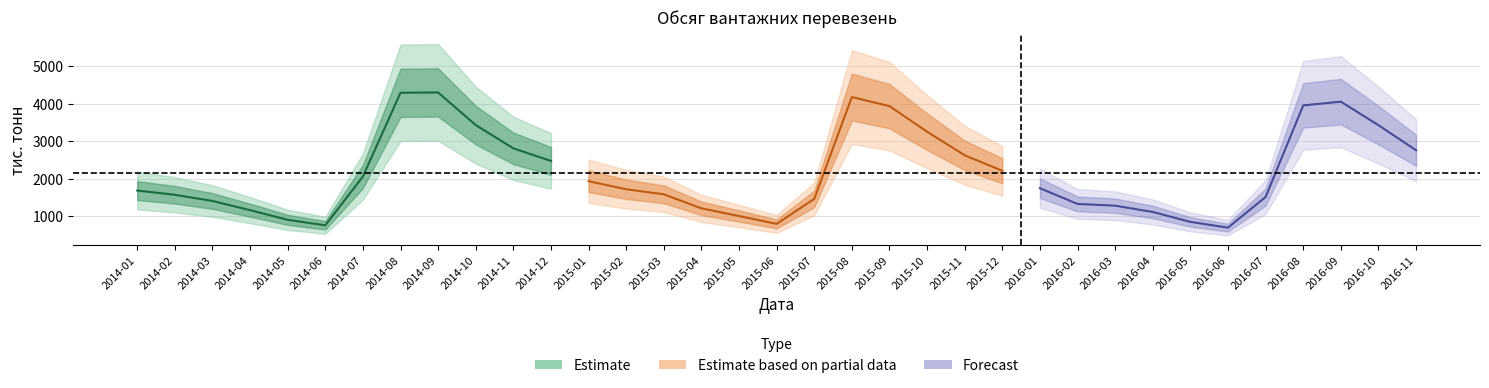

True or false: the data shows 193.9 at 2014-05.

False